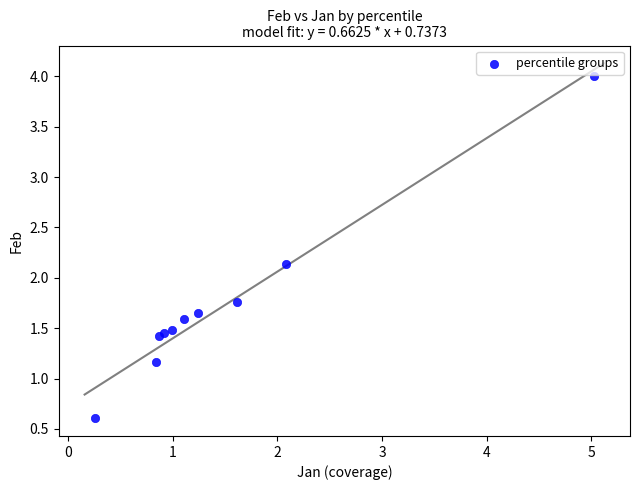

What Y value in the scatter plot is closest to 2?

2.1